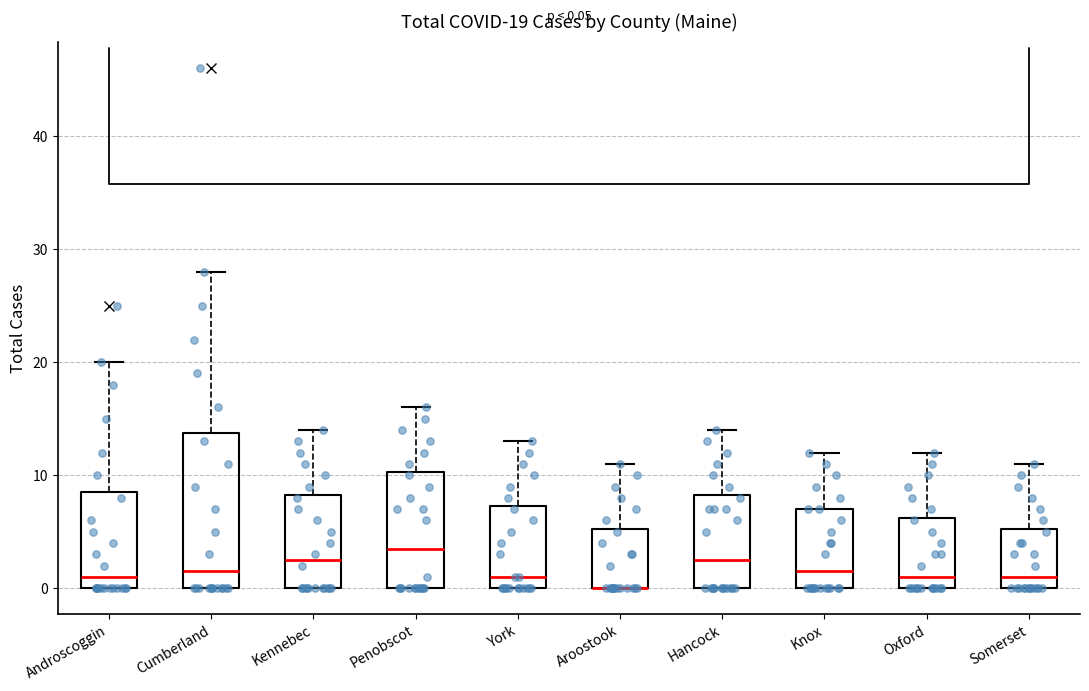

Which box is the tallest, from its lower edge to its upper edge?

Cumberland